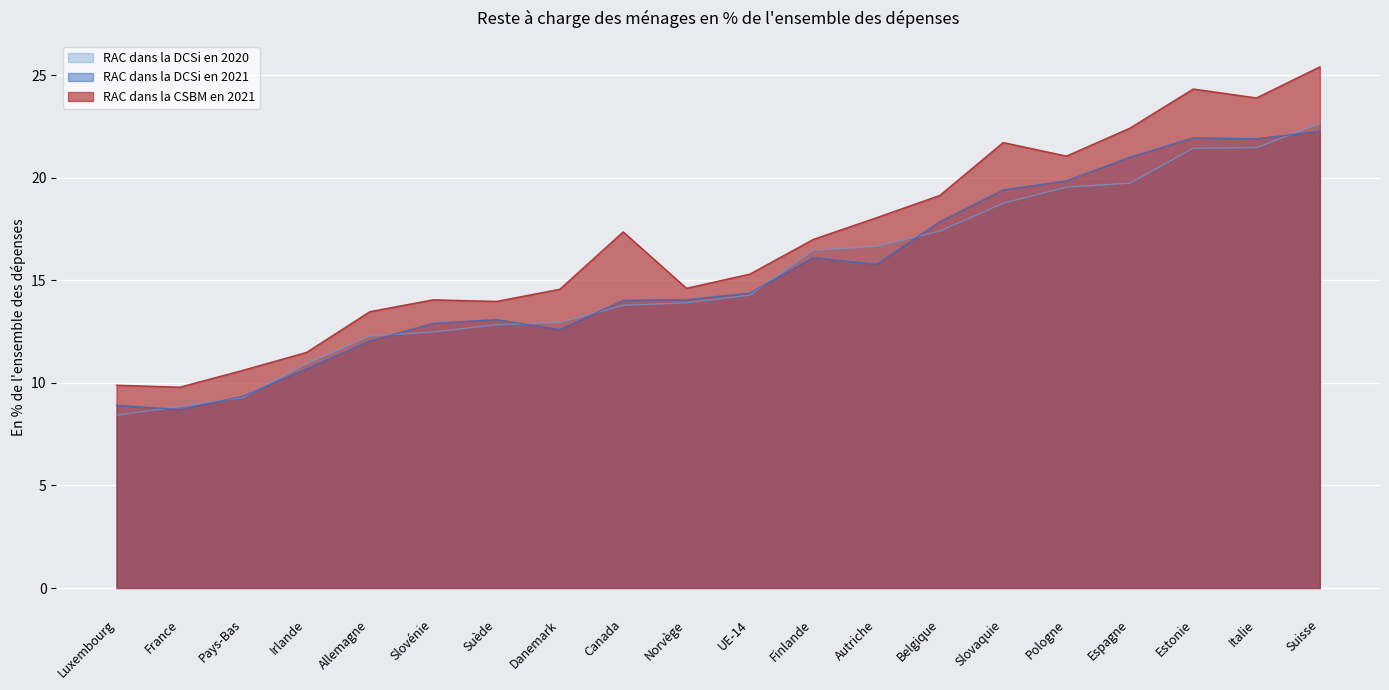

How many lines are shown in the chart?

3